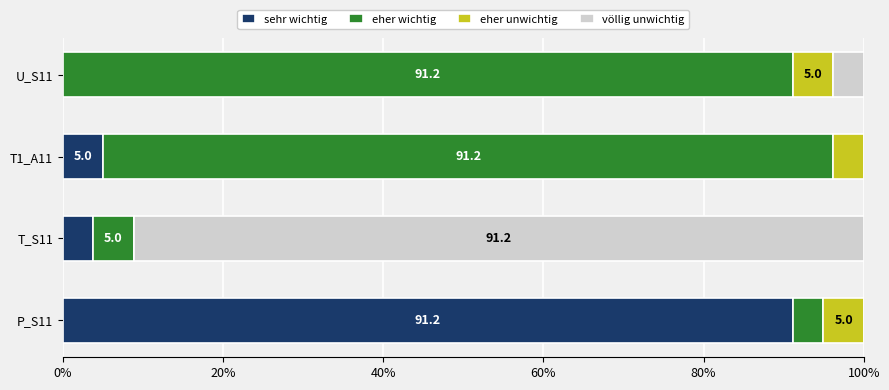

Count the number of categories in the chart.

4